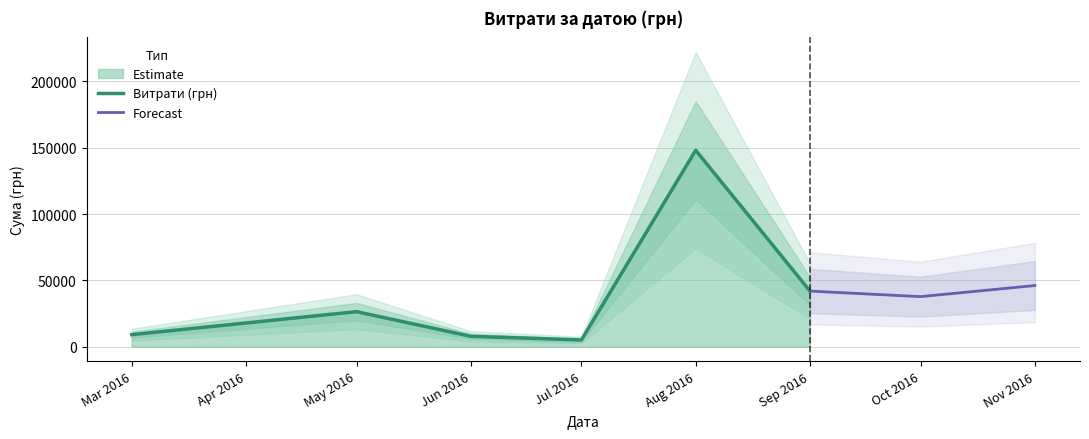

What is the lowest value of the Витрати (грн) series?

4982.0